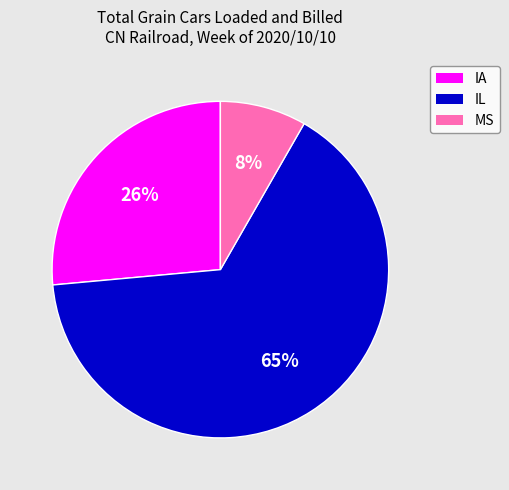

What percentage is the IA slice, to the nearest percent?

26%